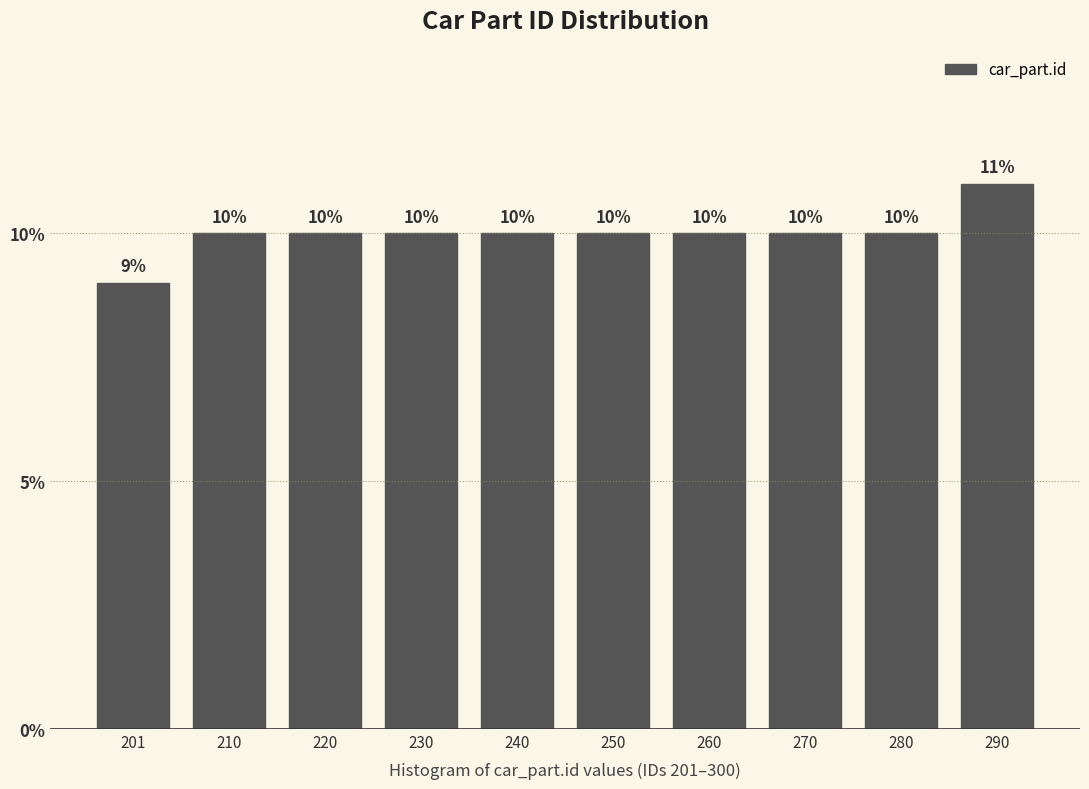

Reading left to right, list all the values displayed in this chart.

9	10	10	10	10	10	10	10	10	11